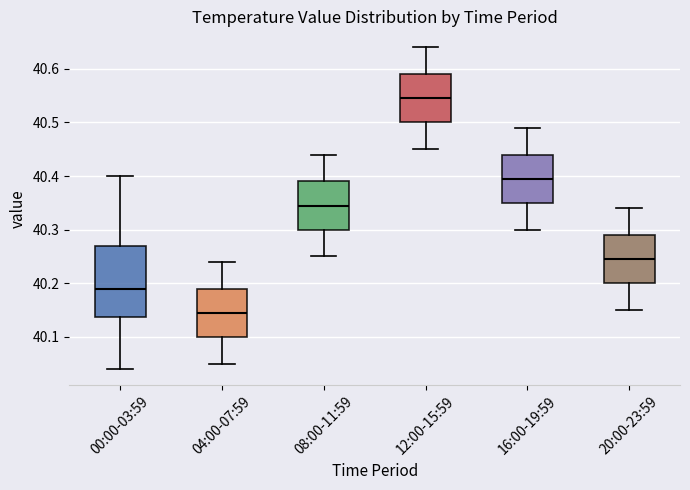

Which box's median line is the lowest?

04:00-07:59